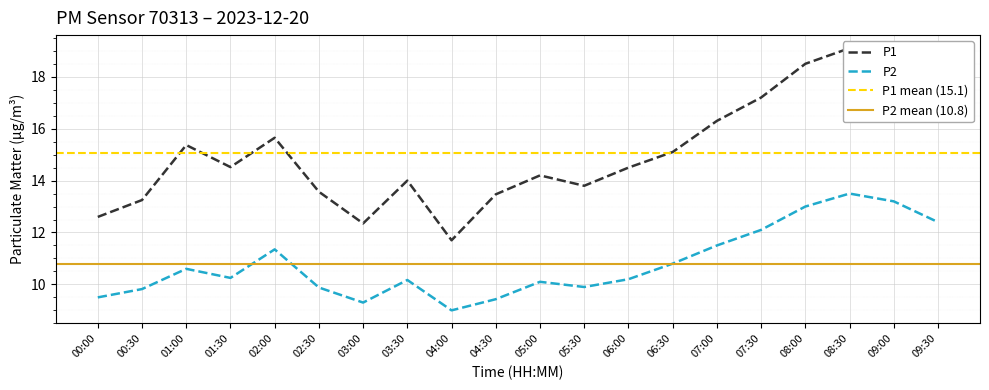

The P2 series shows 10.2 at 01:30. True or false?

True